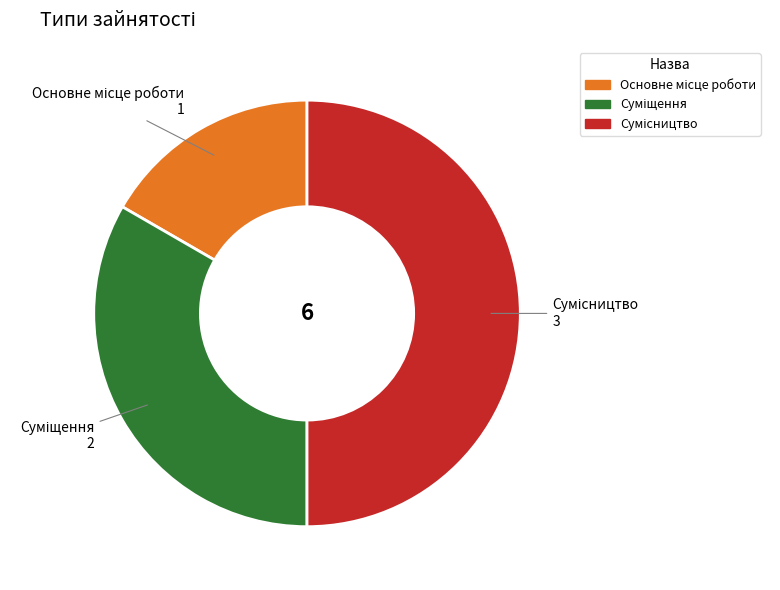

How many slices are in this pie chart?

3